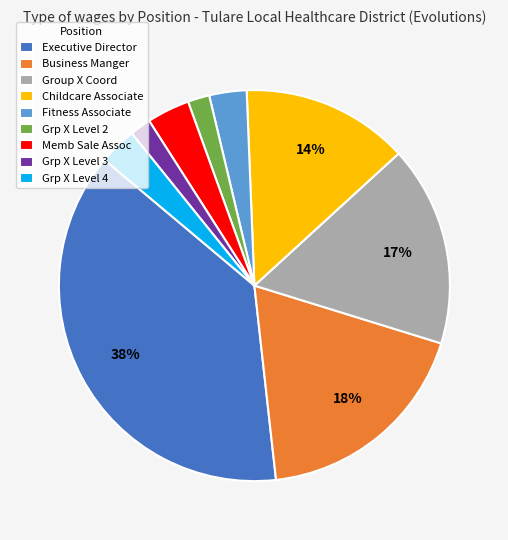

To the nearest percent, what is the combined percentage of Business Manger and Memb Sale Assoc?

22%